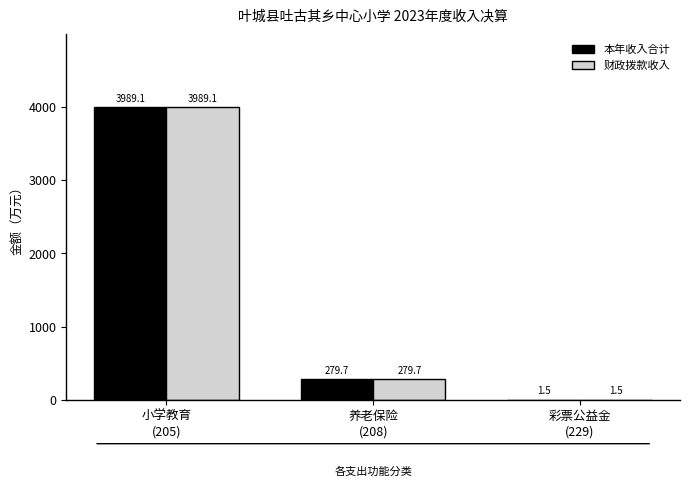

What is the sum of all 财政拨款收入 values?

4270.3